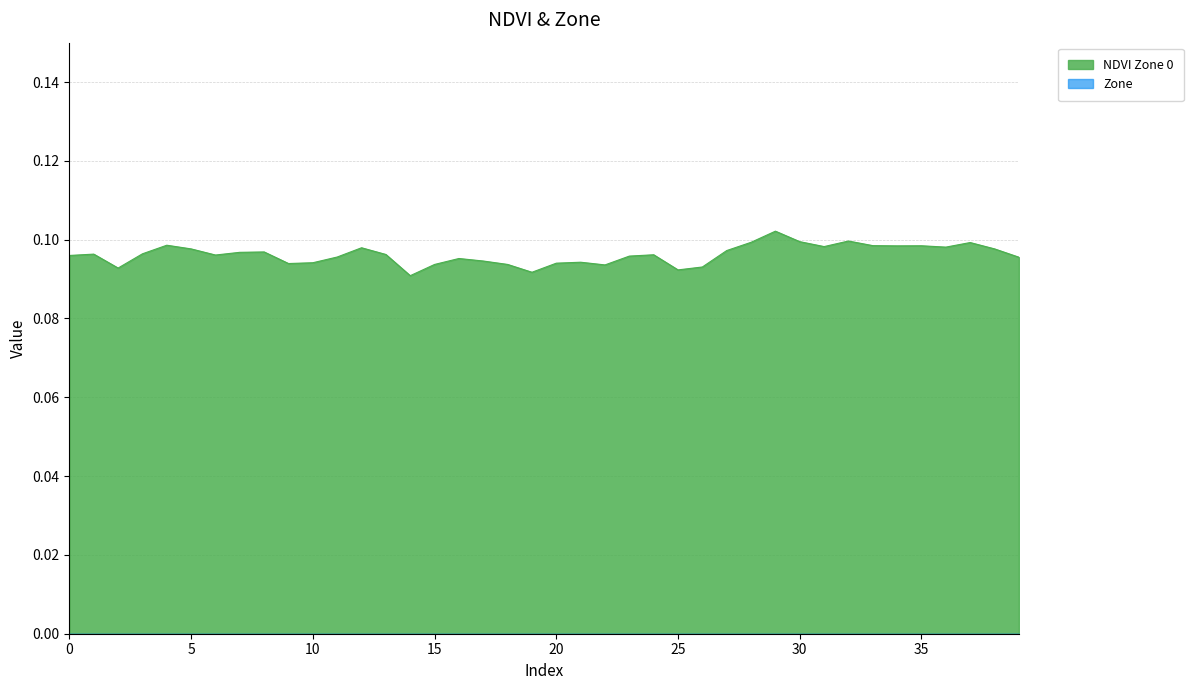

Count the number of data series in this chart.

2